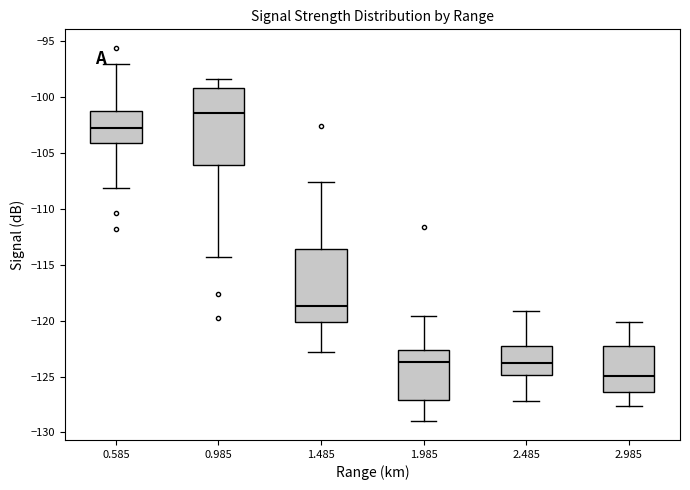

Reading left to right, read every box against the y-axis: the position of its median line, the range the box covers, and the ends of its whiskers. The values are not printed on the chart, so give them approximately, as read against the axis.

0.585: median -102.5, box -104.0 to -101.0, whiskers -108.0 to -97.0
0.985: median -101.5, box -106.0 to -99.0, whiskers -114.5 to -98.5
1.485: median -118.5, box -120.0 to -113.5, whiskers -123.0 to -107.5
1.985: median -123.5, box -127.0 to -122.5, whiskers -129.0 to -119.5
2.485: median -123.5, box -125.0 to -122.5, whiskers -127.0 to -119.0
2.985: median -125.0, box -126.5 to -122.5, whiskers -127.5 to -120.0